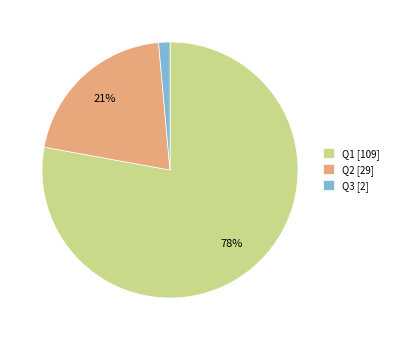

To the nearest percent, what is the average slice percentage?

33%